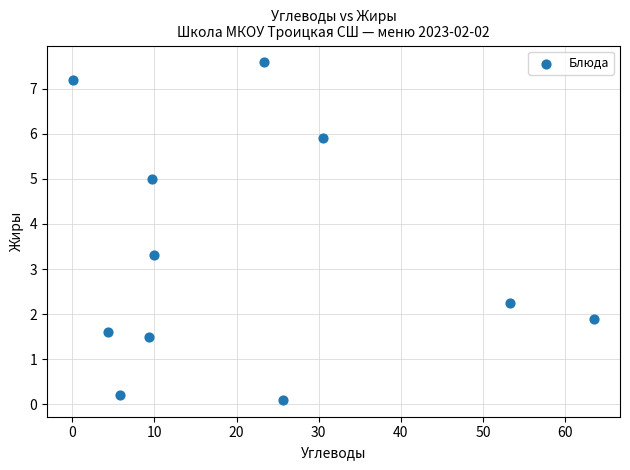

What Y value in the scatter plot is closest to 3?

3.3